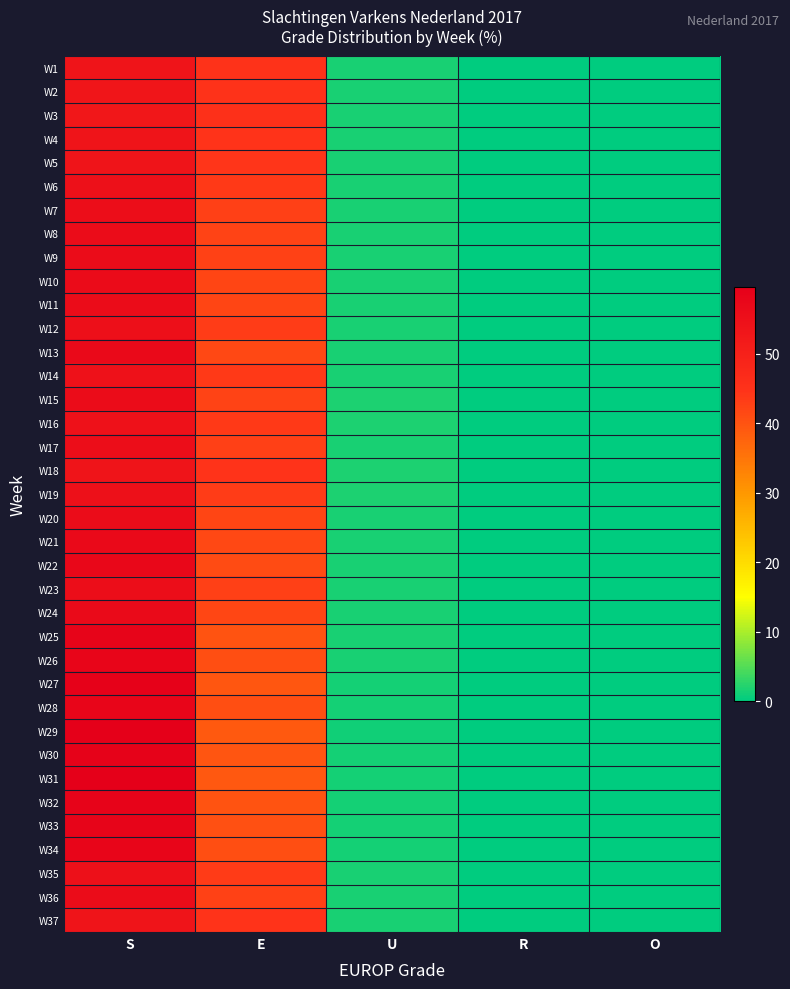

Reading left to right, what are all the values shown in this chart?

W1: S=53.5	E=44.9	U=1.5	R=0.1	O=0.0
W2: S=53.3	E=45.0	U=1.6	R=0.1	O=0.0
W3: S=52.9	E=45.5	U=1.5	R=0.1	O=0.0
W4: S=53.7	E=44.6	U=1.6	R=0.1	O=0.0
W5: S=53.8	E=44.5	U=1.6	R=0.1	O=0.0
W6: S=54.7	E=43.8	U=1.5	R=0.1	O=0.0
W7: S=55.6	E=42.8	U=1.5	R=0.0	O=0.0
W8: S=56.2	E=42.3	U=1.4	R=0.1	O=0.0
W9: S=55.9	E=42.5	U=1.6	R=0.1	O=0.0
W10: S=56.4	E=42.2	U=1.4	R=0.1	O=0.0
W11: S=56.1	E=42.2	U=1.6	R=0.1	O=0.0
W12: S=55.1	E=43.3	U=1.5	R=0.0	O=0.0
W13: S=56.7	E=41.7	U=1.6	R=0.1	O=0.0
W14: S=54.5	E=43.8	U=1.6	R=0.1	O=0.0
W15: S=55.8	E=42.4	U=1.7	R=0.1	O=0.0
W16: S=54.5	E=43.7	U=1.8	R=0.1	O=0.0
W17: S=55.6	E=42.8	U=1.6	R=0.1	O=0.0
W18: S=53.6	E=44.6	U=1.8	R=0.1	O=0.0
W19: S=55.0	E=43.3	U=1.7	R=0.1	O=0.0
W20: S=56.2	E=42.2	U=1.6	R=0.0	O=0.0
W21: S=56.7	E=41.7	U=1.6	R=0.0	O=0.0
W22: S=57.4	E=41.1	U=1.5	R=0.0	O=0.0
W23: S=55.6	E=42.8	U=1.5	R=0.0	O=0.0
W24: S=56.5	E=41.8	U=1.6	R=0.1	O=0.0
W25: S=58.4	E=40.1	U=1.4	R=0.0	O=0.0
W26: S=57.9	E=40.6	U=1.4	R=0.0	O=0.0
W27: S=59.2	E=39.5	U=1.3	R=0.0	O=0.0
W28: S=57.9	E=40.7	U=1.3	R=0.0	O=0.0
W29: S=59.7	E=39.1	U=1.1	R=0.0	O=0.0
W30: S=59.0	E=39.8	U=1.2	R=0.0	O=0.0
W31: S=59.6	E=39.2	U=1.2	R=0.0	O=0.0
W32: S=58.7	E=40.0	U=1.3	R=0.0	O=0.0
W33: S=58.2	E=40.4	U=1.3	R=0.0	O=0.0
W34: S=58.0	E=40.7	U=1.2	R=0.0	O=0.0
W35: S=54.8	E=43.6	U=1.5	R=0.0	O=0.0
W36: S=55.9	E=42.6	U=1.4	R=0.0	O=0.0
W37: S=53.8	E=44.7	U=1.5	R=0.0	O=0.0